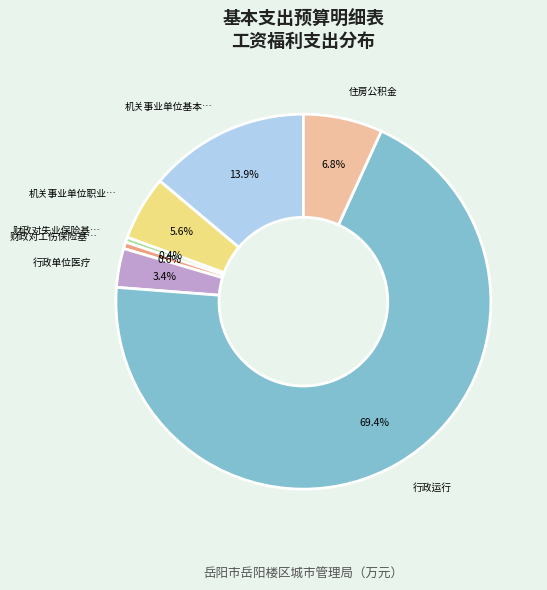

Is there any slice that represents more than half of the pie?

Yes